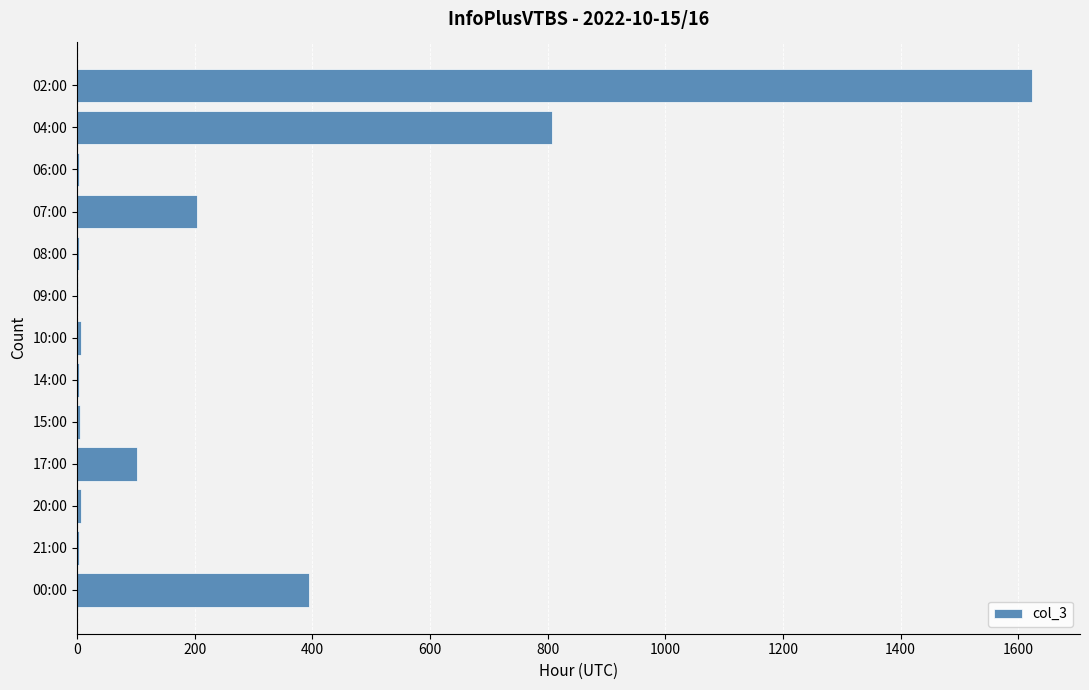

What is the change in value from 07:00 to 00:00?

+192